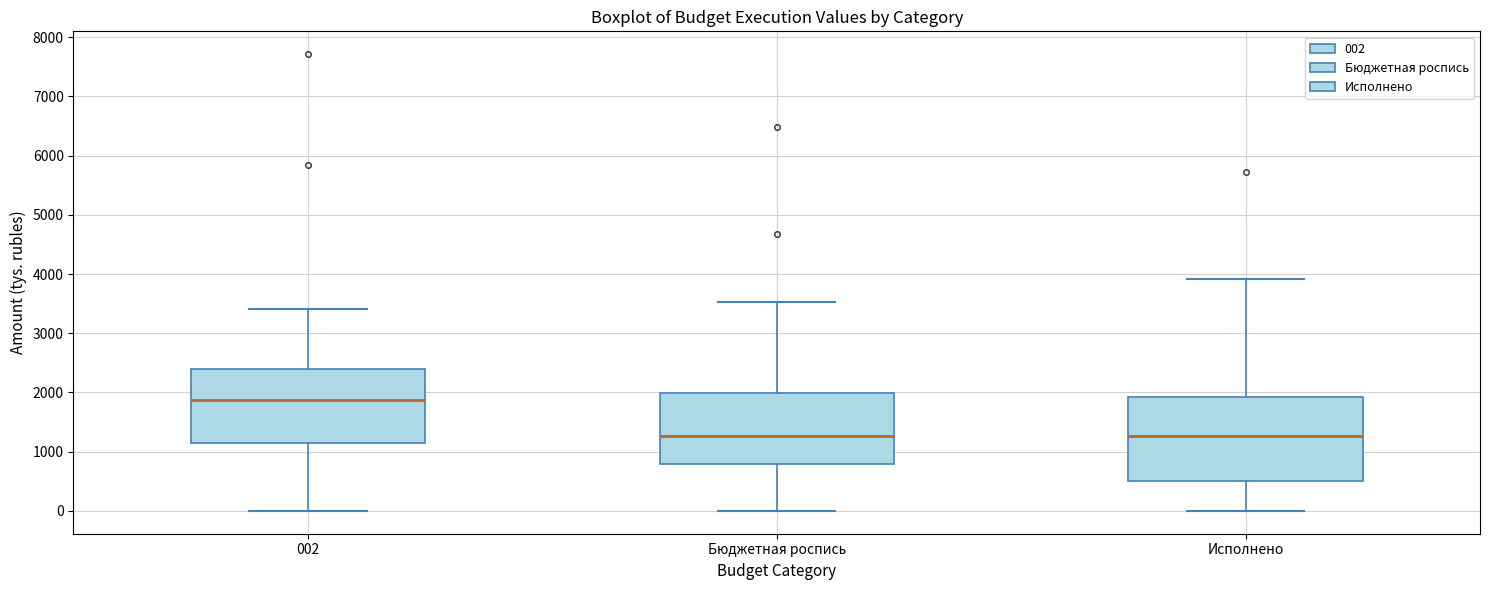

Reading left to right, read every box against the y-axis: the position of its median line, the range the box covers, and the ends of its whiskers. The values are not printed on the chart, so give them approximately, as read against the axis.

002: median 1900, box 1200 to 2400, whiskers 0 to 3400
Бюджетная роспись: median 1300, box 800 to 2000, whiskers 0 to 3500
Исполнено: median 1300, box 500 to 1900, whiskers 0 to 3900